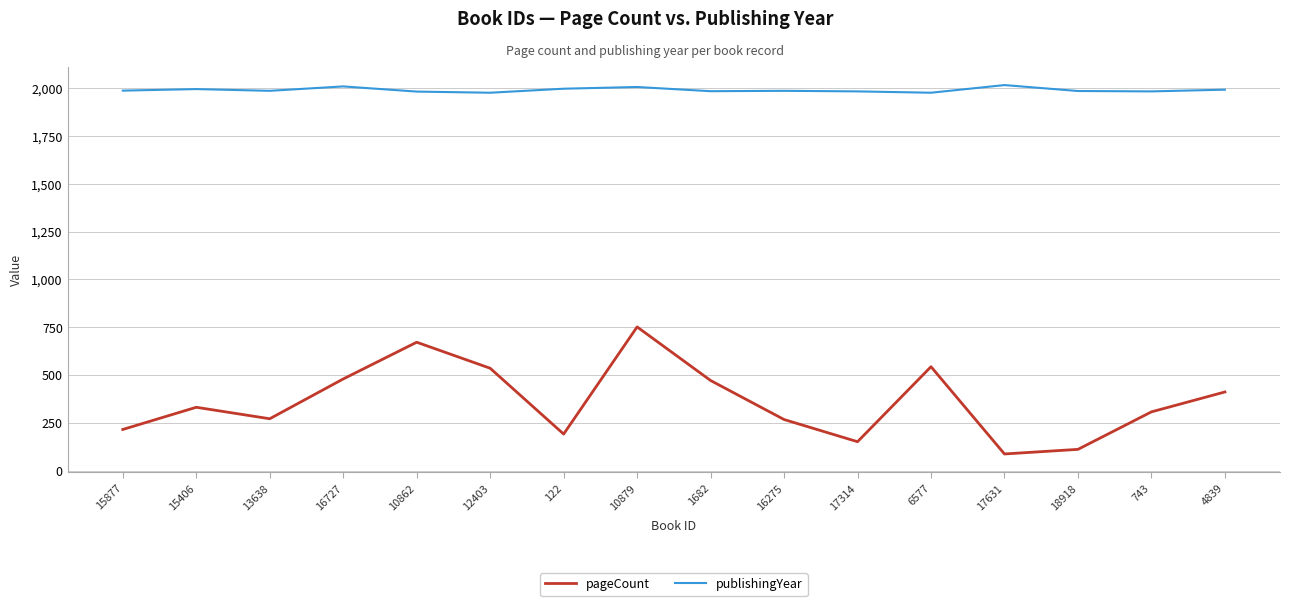

True or false: pageCount and publishingYear intersect in this chart.

False